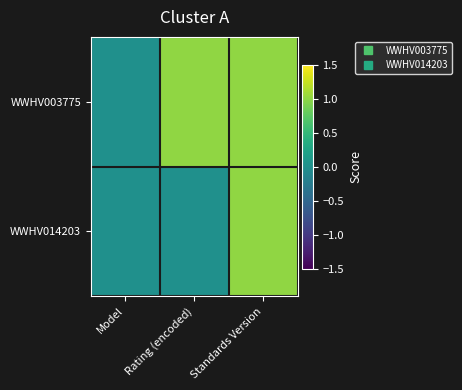

How many distinct data groups are displayed?

2